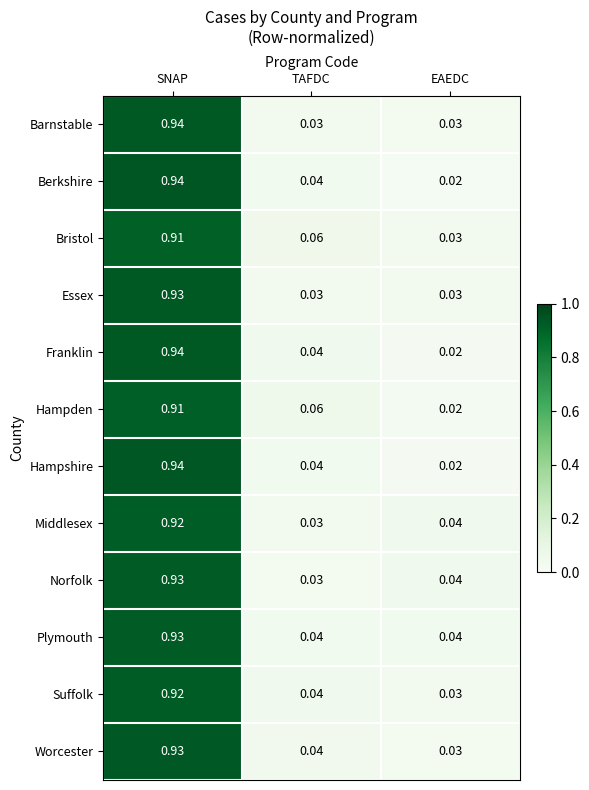

Rank the categories by Hampden value from lowest to highest.

EAEDC, TAFDC, SNAP